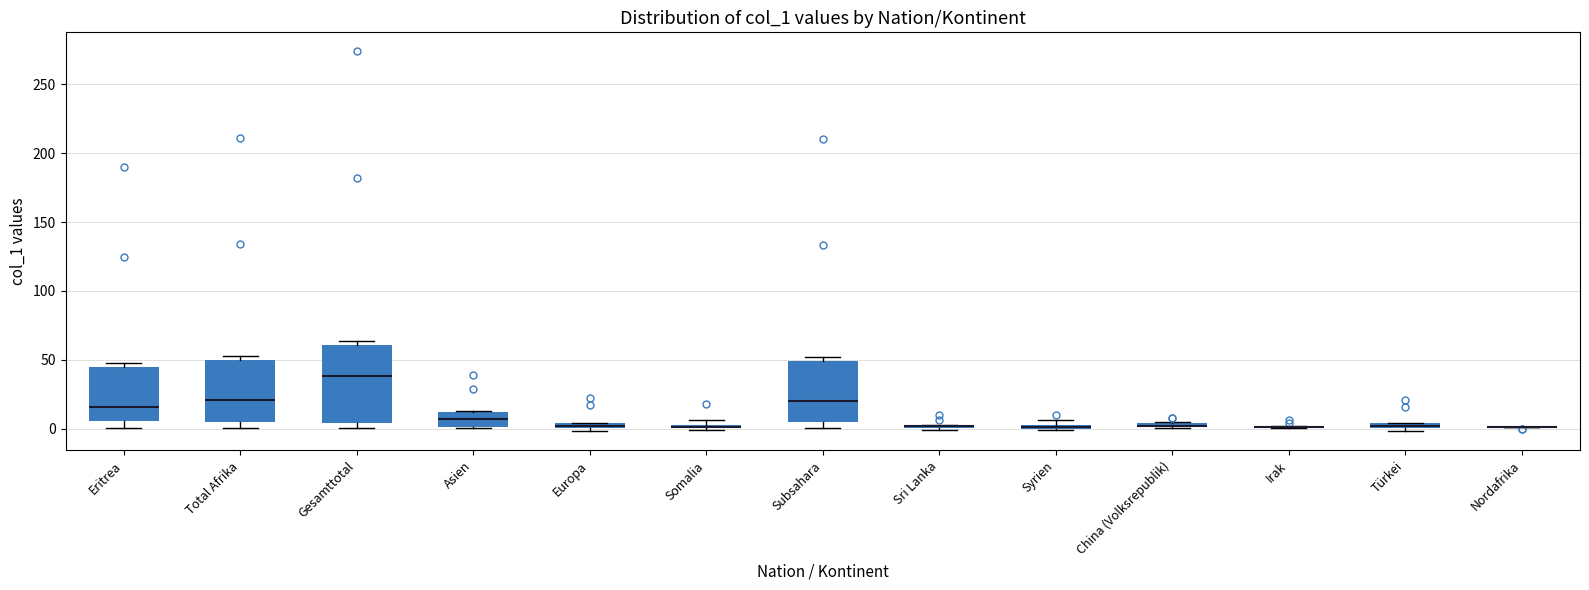

Where is the lower edge of the box for China (Volksrepublik) on the y-axis? The values are not printed on the chart, so give them approximately, as read against the axis.

0